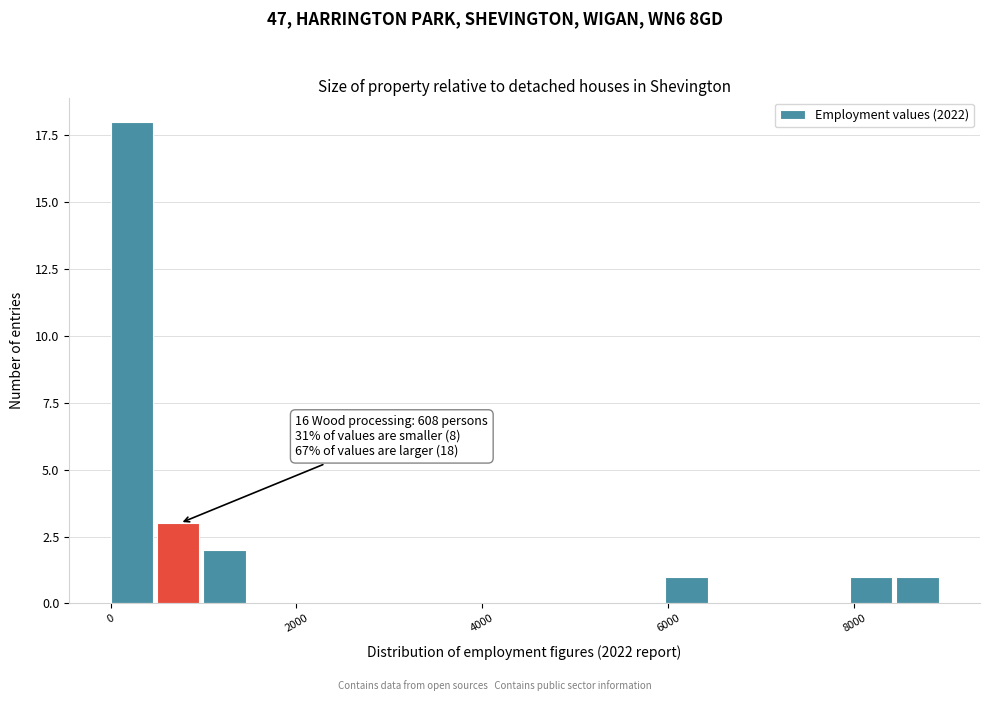

Read against the x-axis, roughly where is the centre of the tallest bar?

200